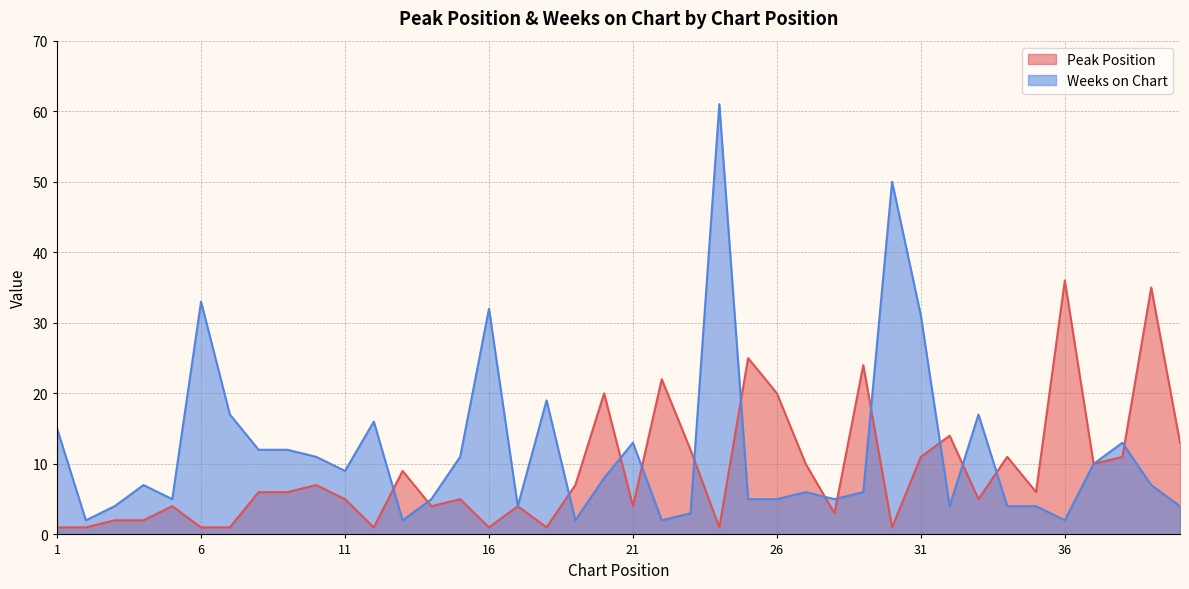

Rank the series by their average value, from highest to lowest.

Weeks on Chart, Peak Position